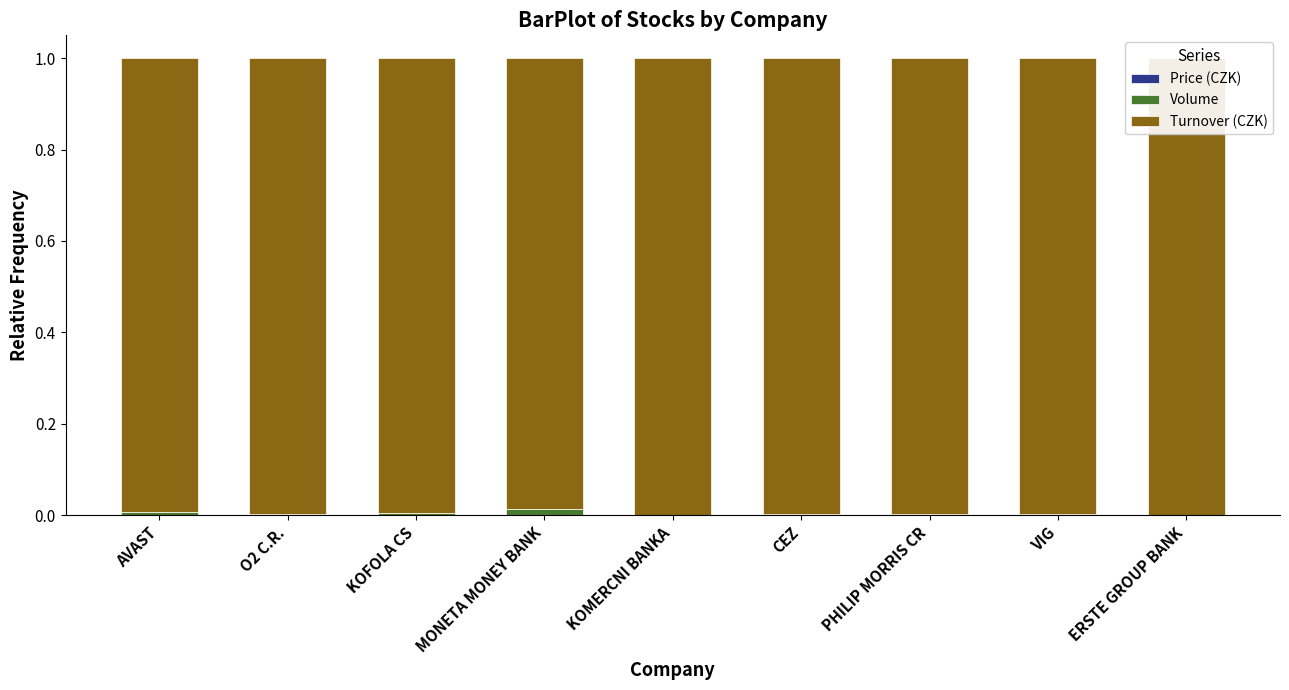

What are all the series names shown in the legend?

Price (CZK), Volume, Turnover (CZK)